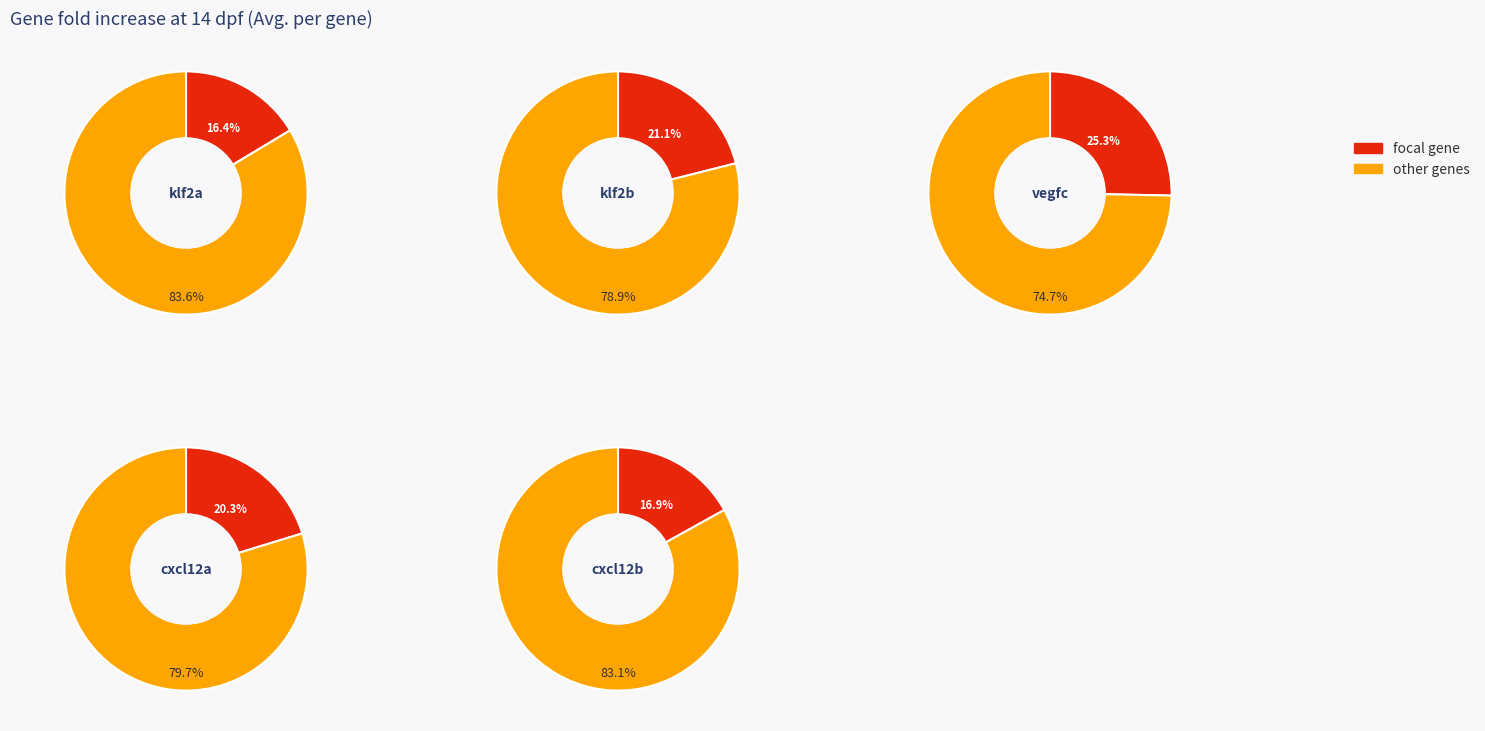

Does 1 account for over 50% of the chart?

No